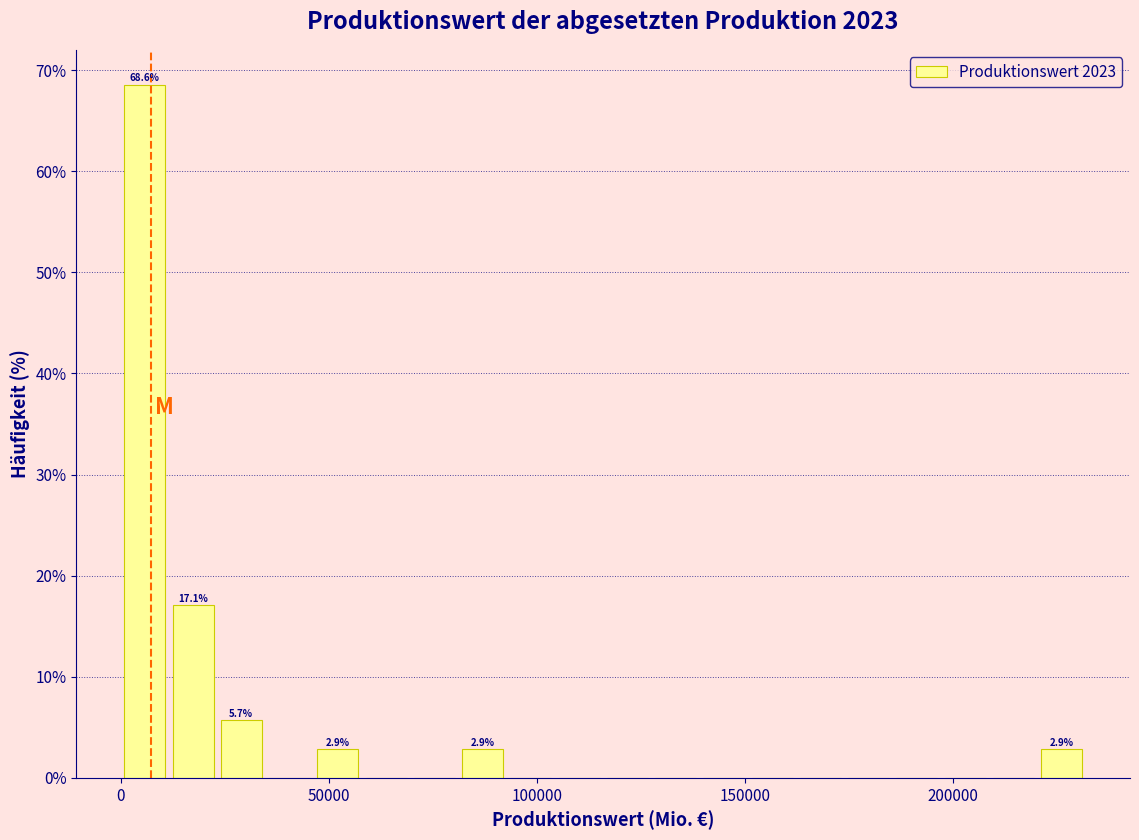

Read against the x-axis, roughly where is the centre of the tallest bar?

5000